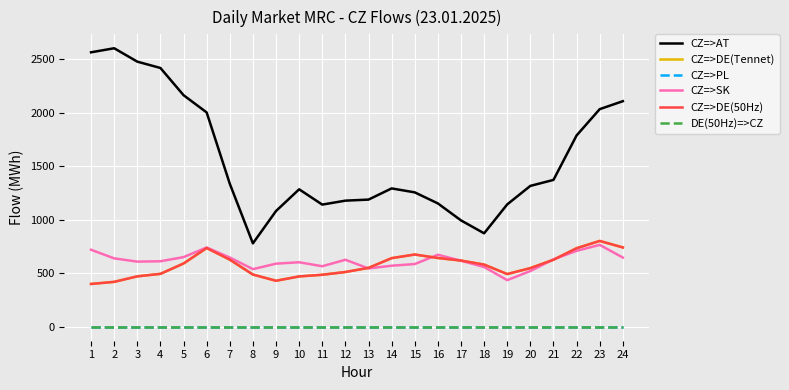

What is the value of the CZ=>DE(50Hz) point at the 3rd from the left?

471.2